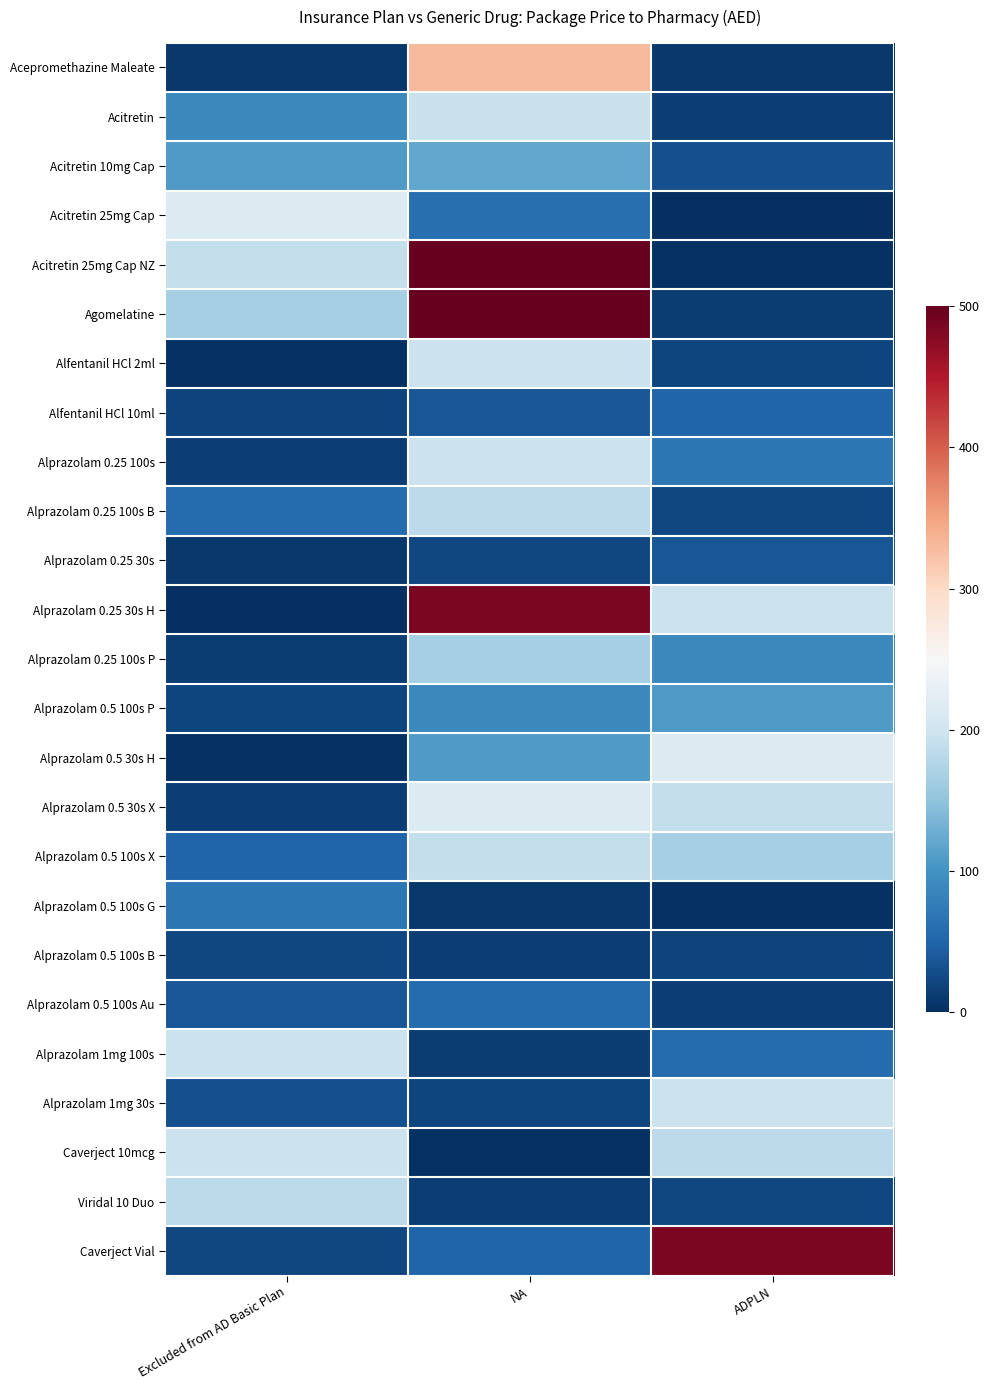

Rank the series by their maximum value, from lowest to highest.

Alprazolam 0.5 100s B, Alprazolam 0.25 30s, Alfentanil HCl 10ml, Alprazolam 0.5 100s Au, Alprazolam 0.5 100s G, Alprazolam 0.5 100s P, Acitretin 10mg Cap, Alprazolam 0.25 100s P, Alprazolam 0.25 100s B, Viridal 10 Duo, Alprazolam 0.5 100s X, Acitretin, Alprazolam 0.25 100s, Alprazolam 1mg 30s, Caverject 10mcg, Alfentanil HCl 2ml, Alprazolam 1mg 100s, Acitretin 25mg Cap, Alprazolam 0.5 30s H, Alprazolam 0.5 30s X, Acepromethazine Maleate, Alprazolam 0.25 30s H, Caverject Vial, Acitretin 25mg Cap NZ, Agomelatine